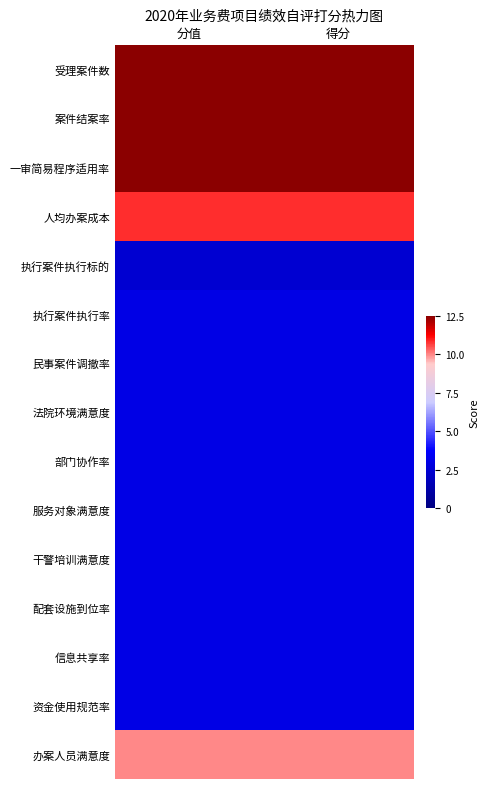

Reading right to left, transcribe all the data shown in this chart.

受理案件数: 得分=12.5	分值=12.5
案件结案率: 得分=12.5	分值=12.5
一审简易程序适用率: 得分=12.5	分值=12.5
人均办案成本: 得分=10.8	分值=10.8
执行案件执行标的: 得分=2.4	分值=2.4
执行案件执行率: 得分=3.0	分值=3.0
民事案件调撤率: 得分=3.0	分值=3.0
法院环境满意度: 得分=3.0	分值=3.0
部门协作率: 得分=3.0	分值=3.0
服务对象满意度: 得分=3.0	分值=3.0
干警培训满意度: 得分=3.0	分值=3.0
配套设施到位率: 得分=3.0	分值=3.0
信息共享率: 得分=3.0	分值=3.0
资金使用规范率: 得分=3.0	分值=3.0
办案人员满意度: 得分=10.0	分值=10.0